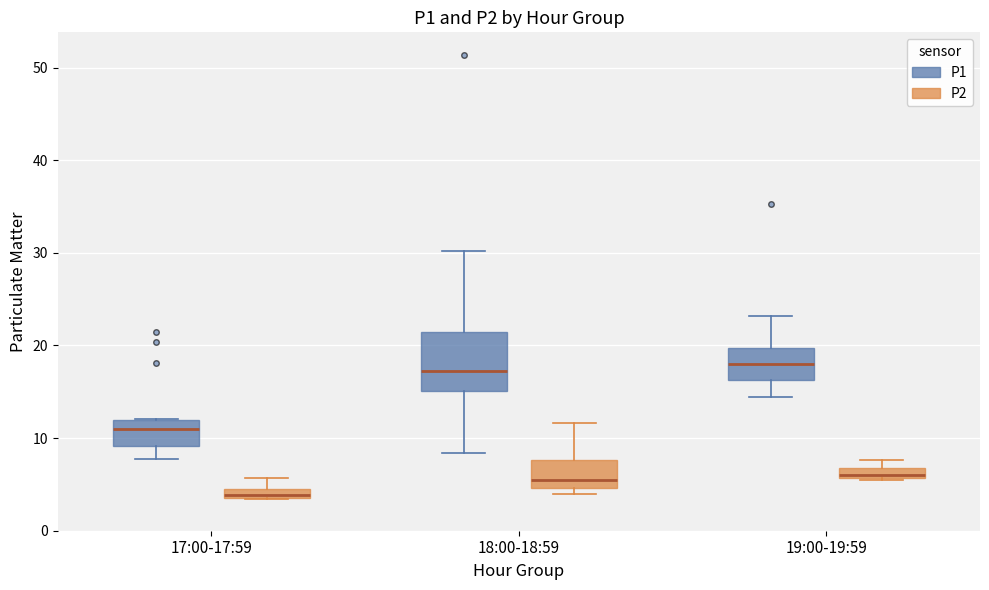

Where is the lower edge of the box for 19:00-19:59 (P2) on the y-axis? The values are not printed on the chart, so give them approximately, as read against the axis.

6